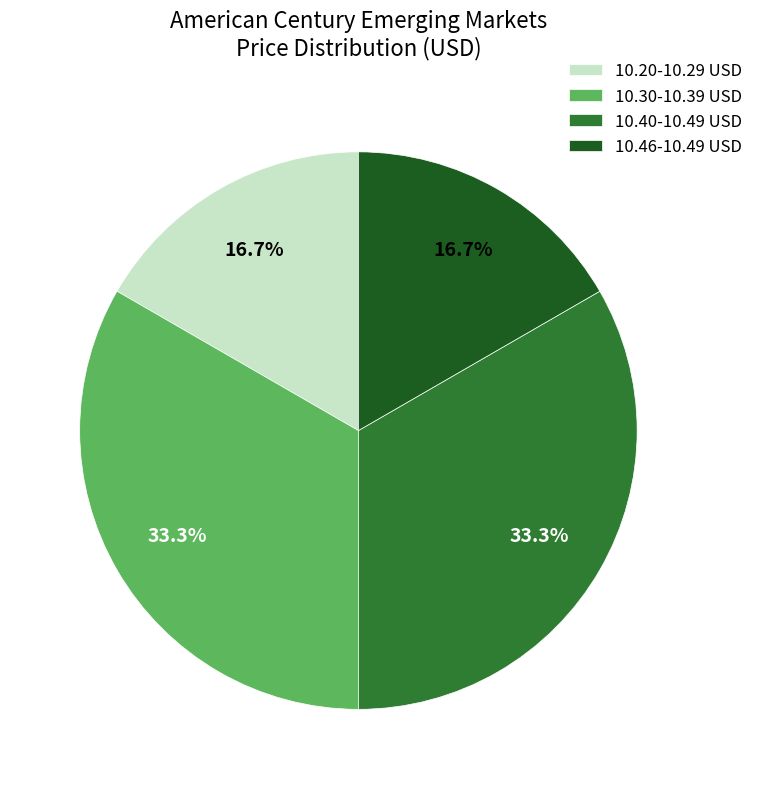

How much of the chart is everything except 10.30-10.39 USD?

66.7%